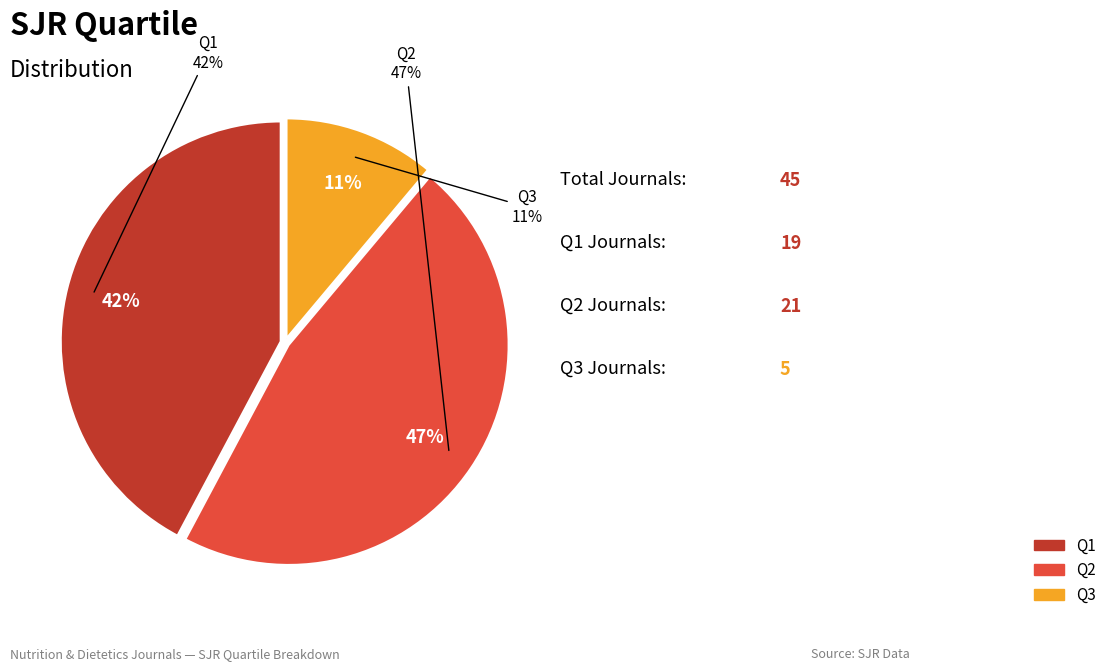

Count the number of slices in the pie.

3